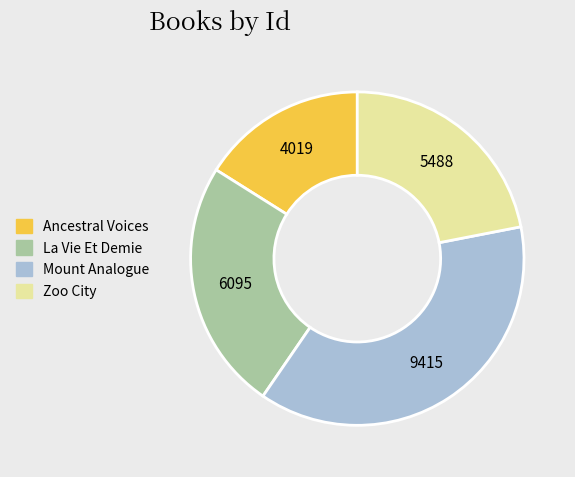

Rank the categories by value from highest to lowest.

Mount Analogue, La Vie Et Demie, Zoo City, Ancestral Voices